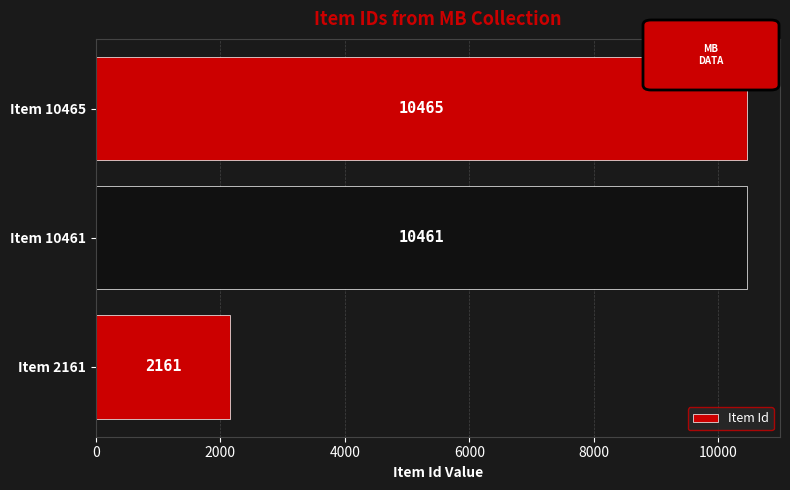

Between Item 10465 and Item 2161, which is larger?

Item 10465